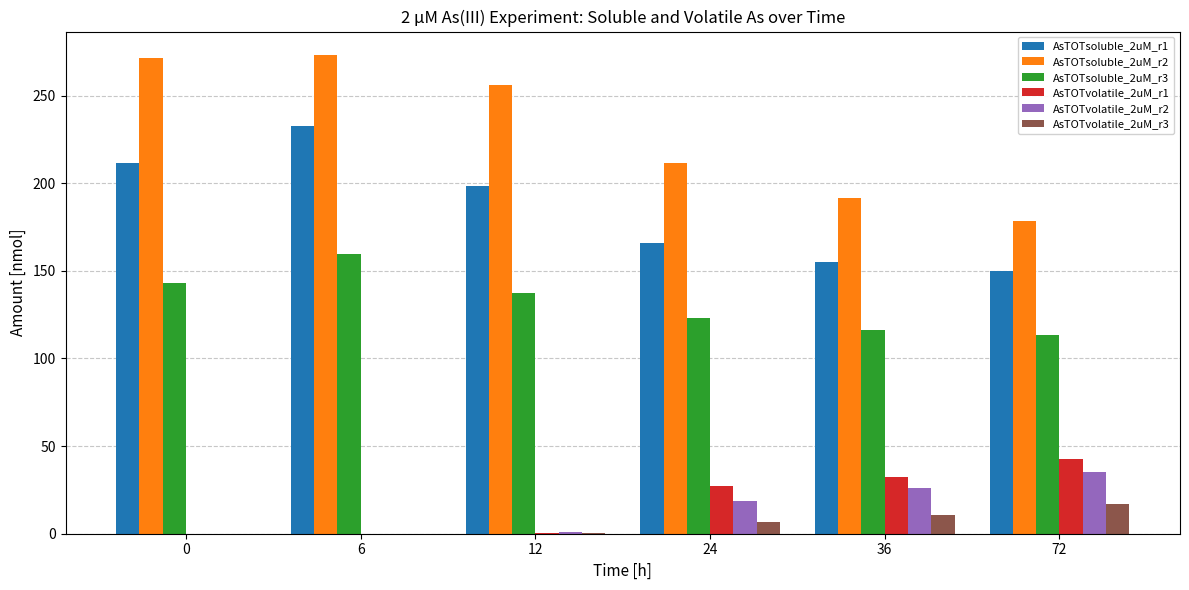

What is the total value across all series at 6?

665.0